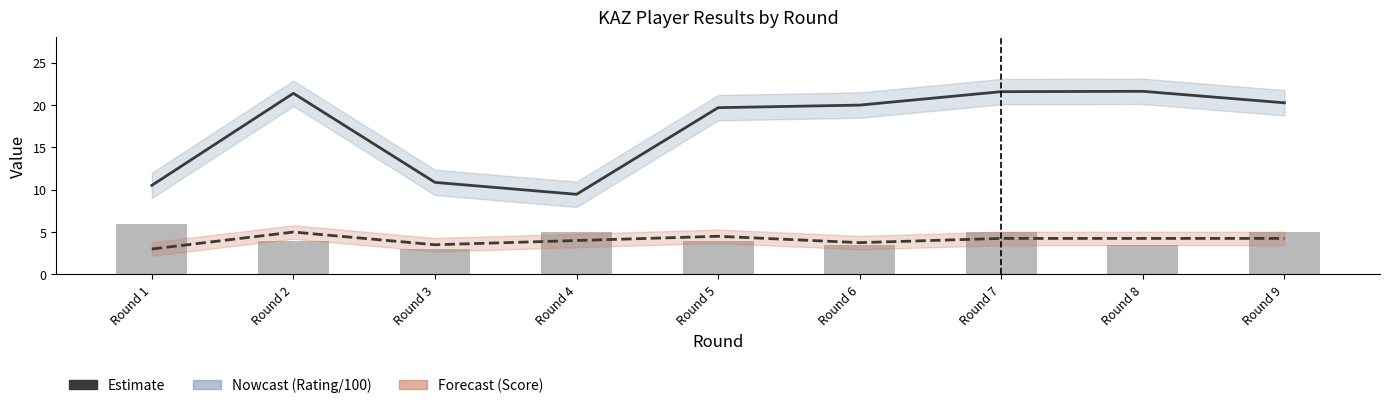

What is the difference between the maximum and second lowest values in the Estimate (Score) series?

1.5